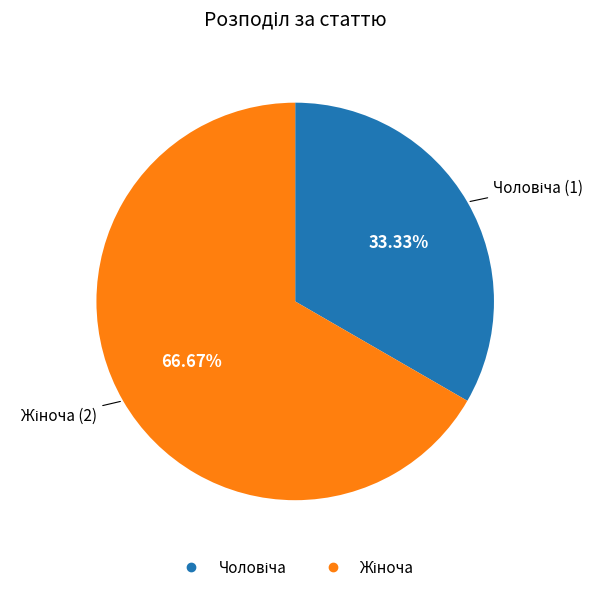

Is there a majority slice in this chart?

Yes